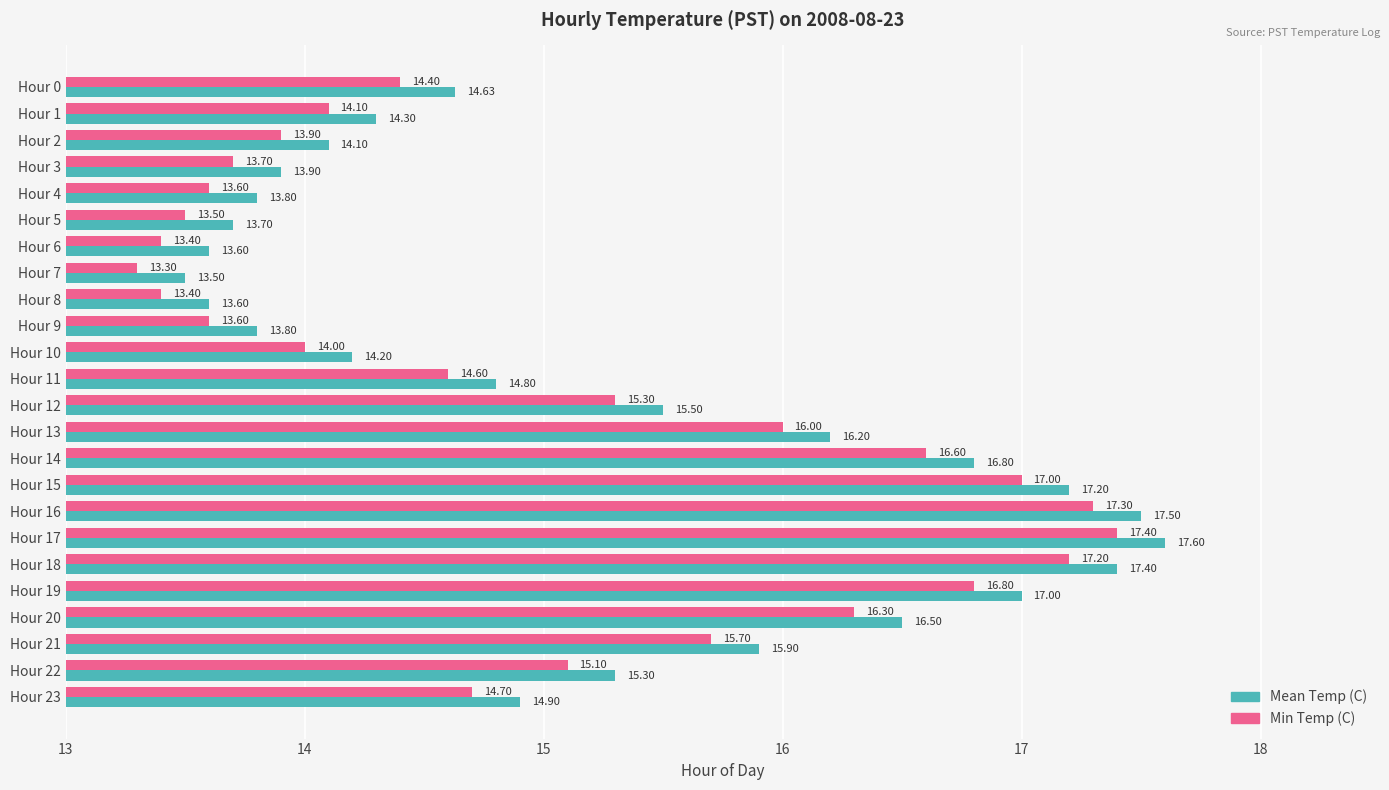

What is the difference between the second highest and second lowest values in the Mean Temp (C) series?

3.9